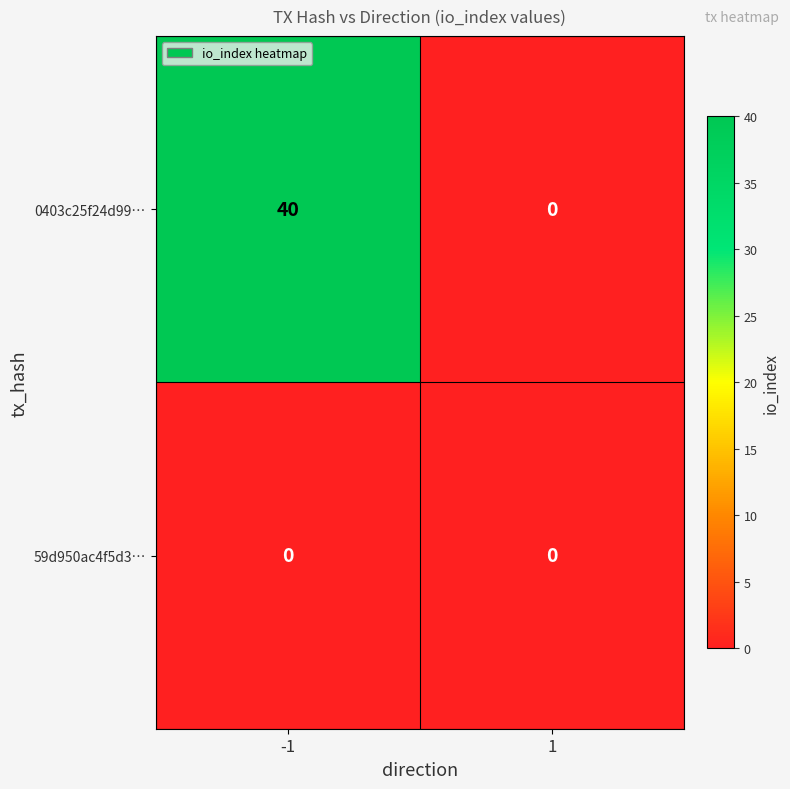

Reading right to left, transcribe all the data shown in this chart.

0403c25f24d99…: 0	40
59d950ac4f5d3…: 0	0